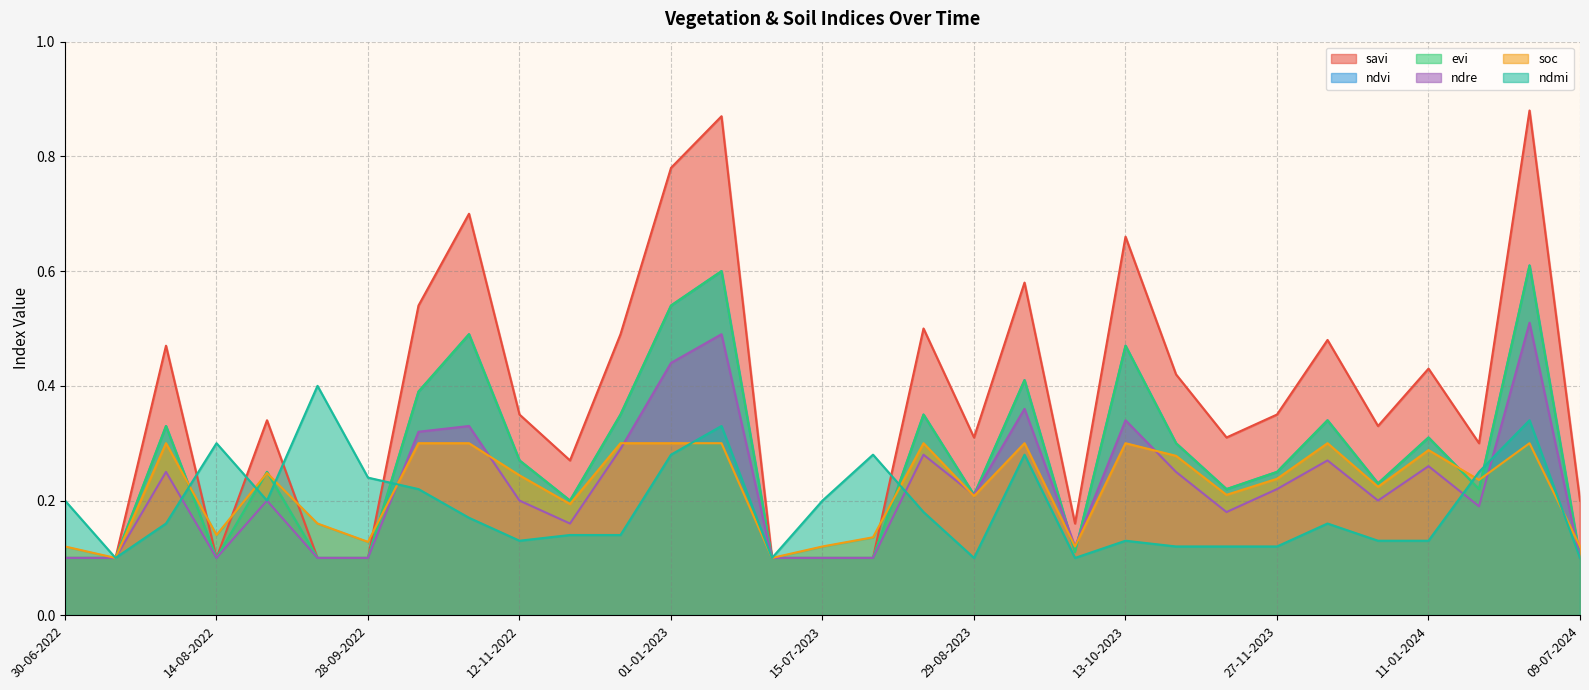

What is the greatest value displayed?

0.9